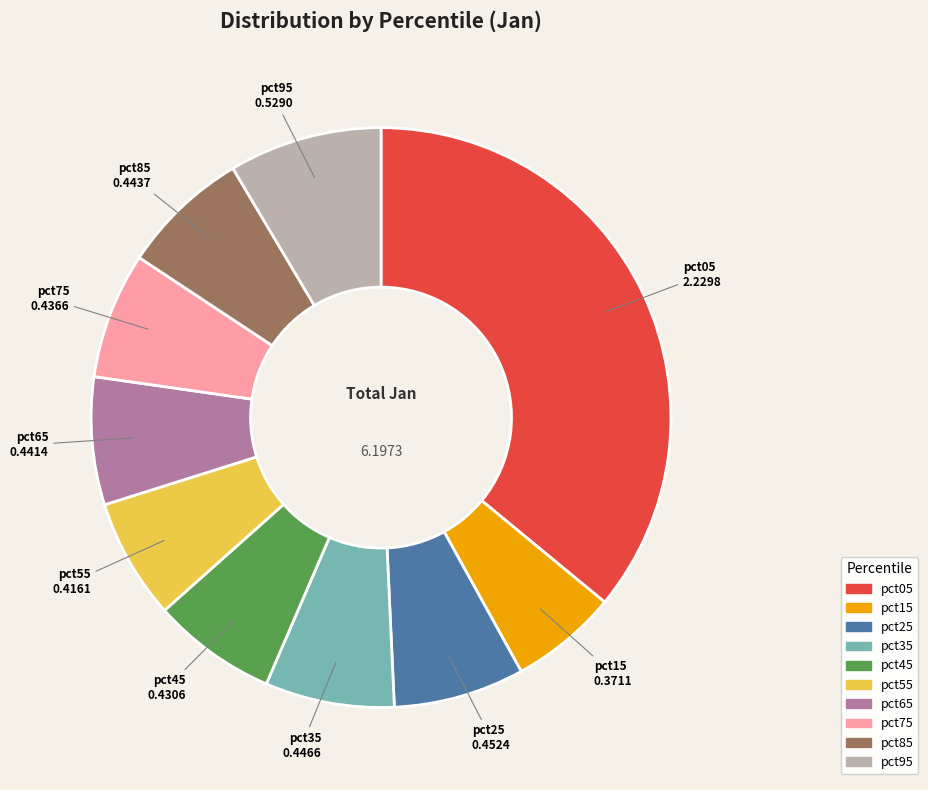

Does pct85 account for over 50% of the chart?

No